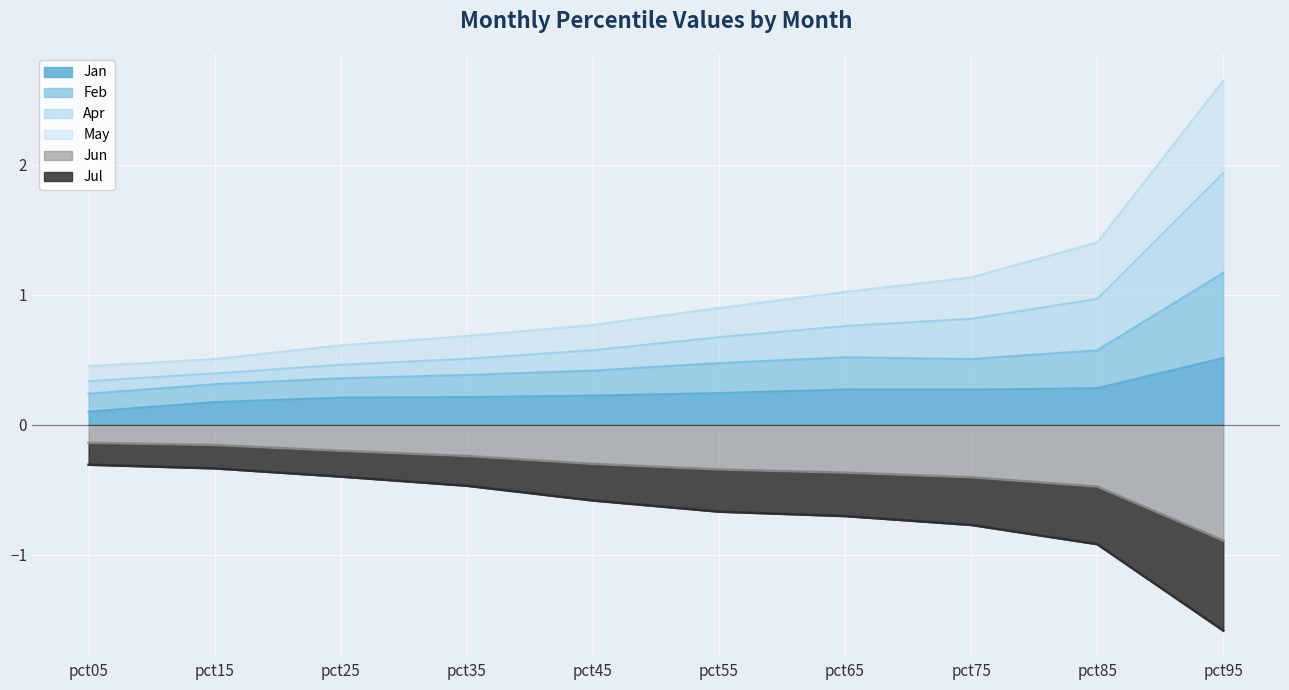

True or false: May and Apr intersect in this chart.

False